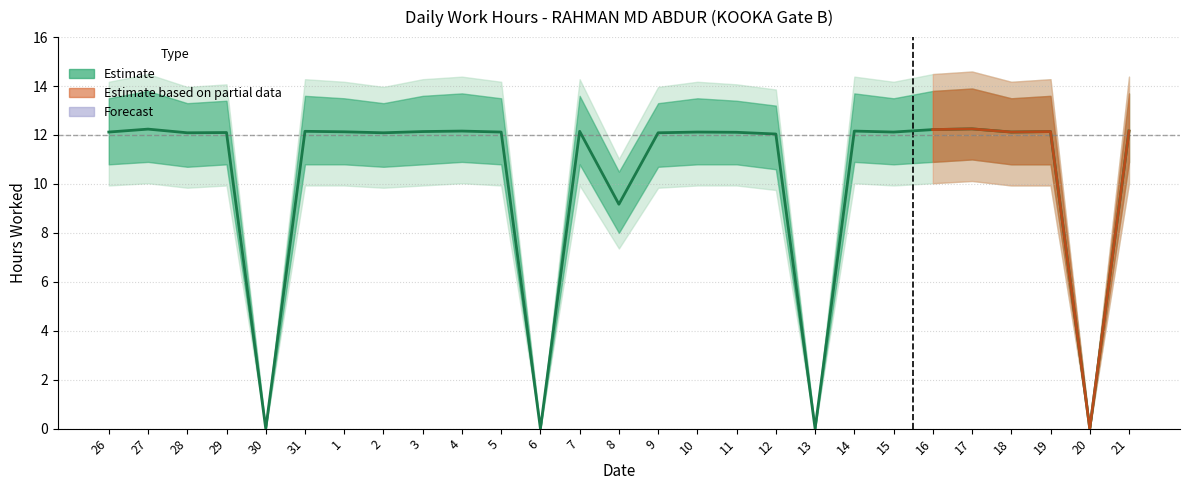

True or false: Upper Bound and Low Hours intersect in this chart.

False